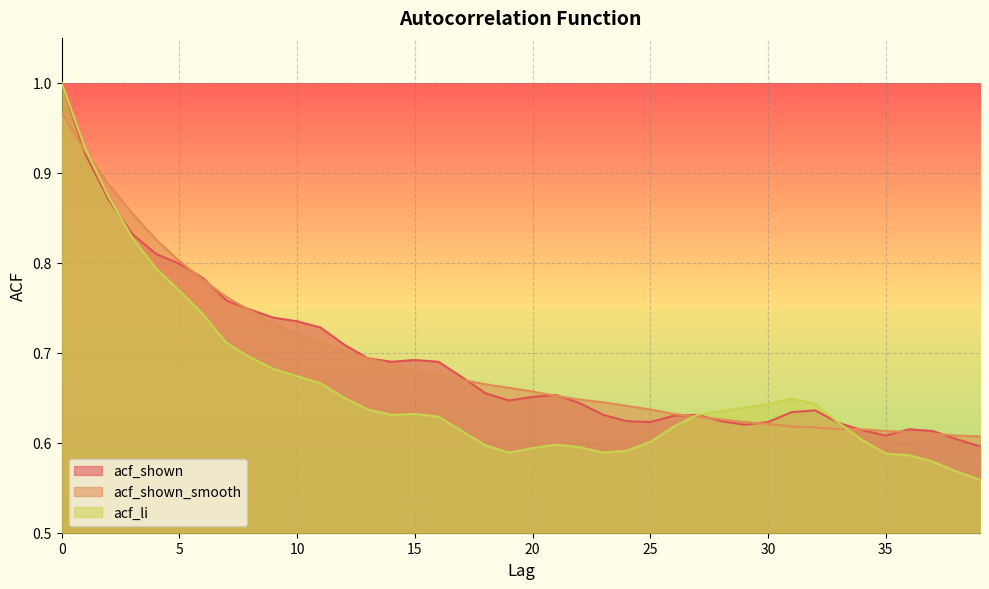

What are all the series names shown in the legend?

acf_shown, acf_shown_smooth, acf_li